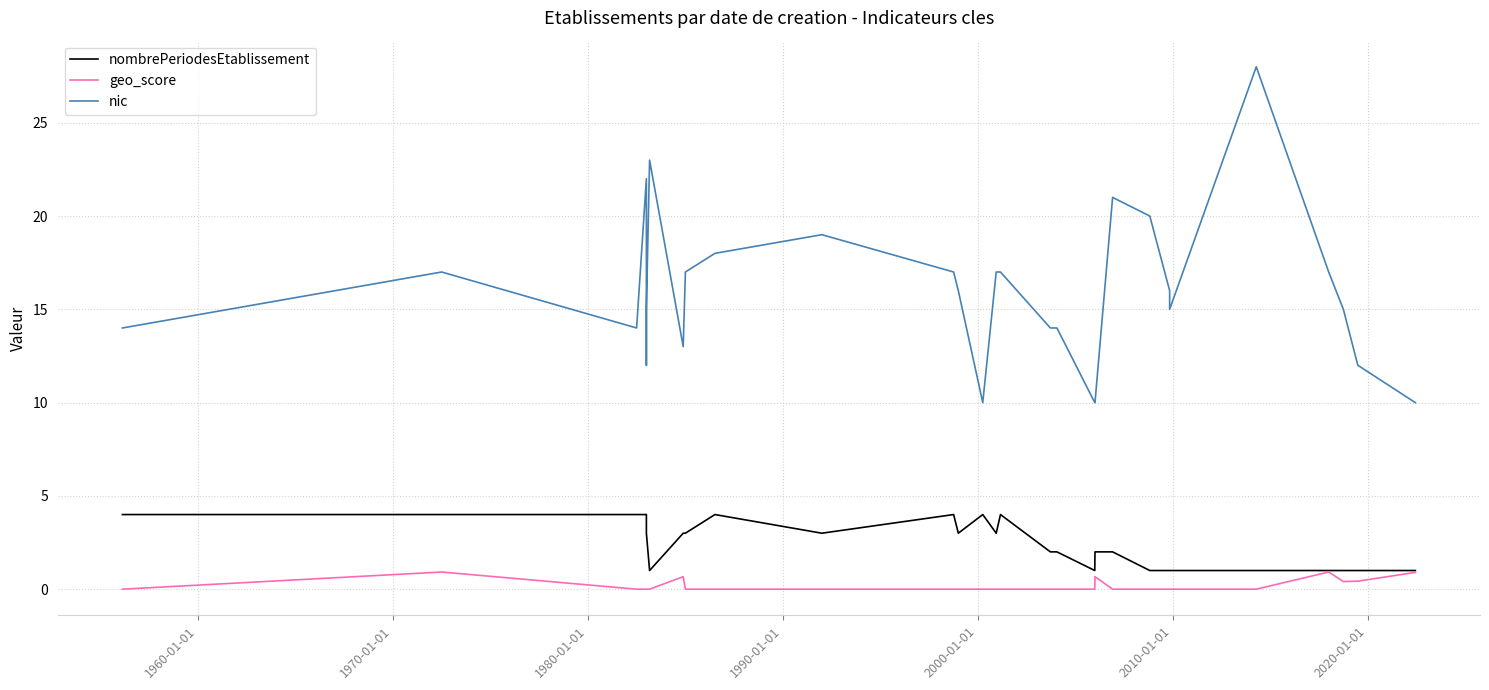

What is the maximum value shown in the chart?

28.0